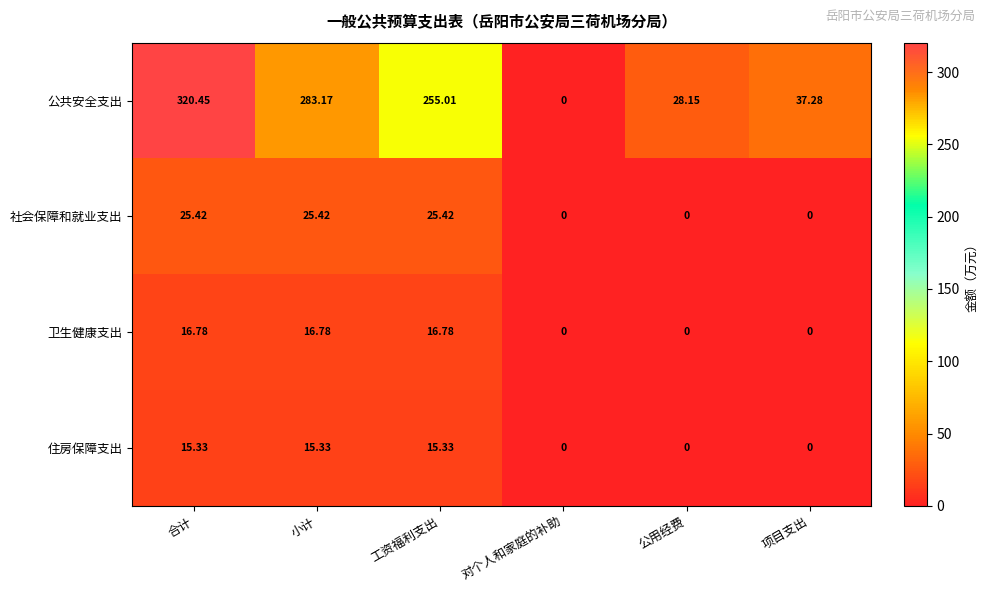

Which series changed the most between 小计 and 对个人和家庭的补助?

公共安全支出